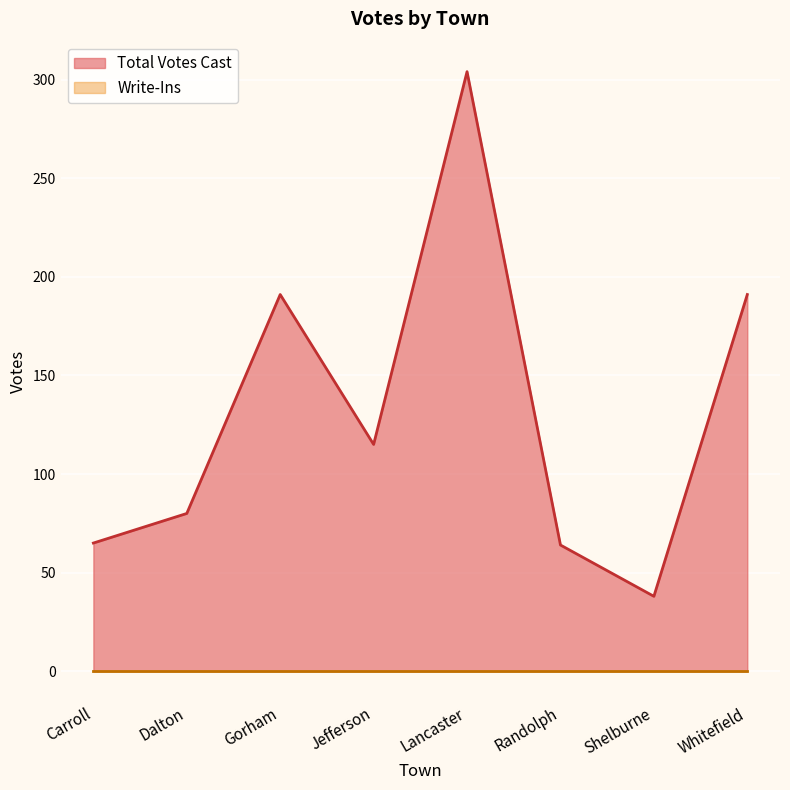

What is the label of the 4th point from the left?

Jefferson